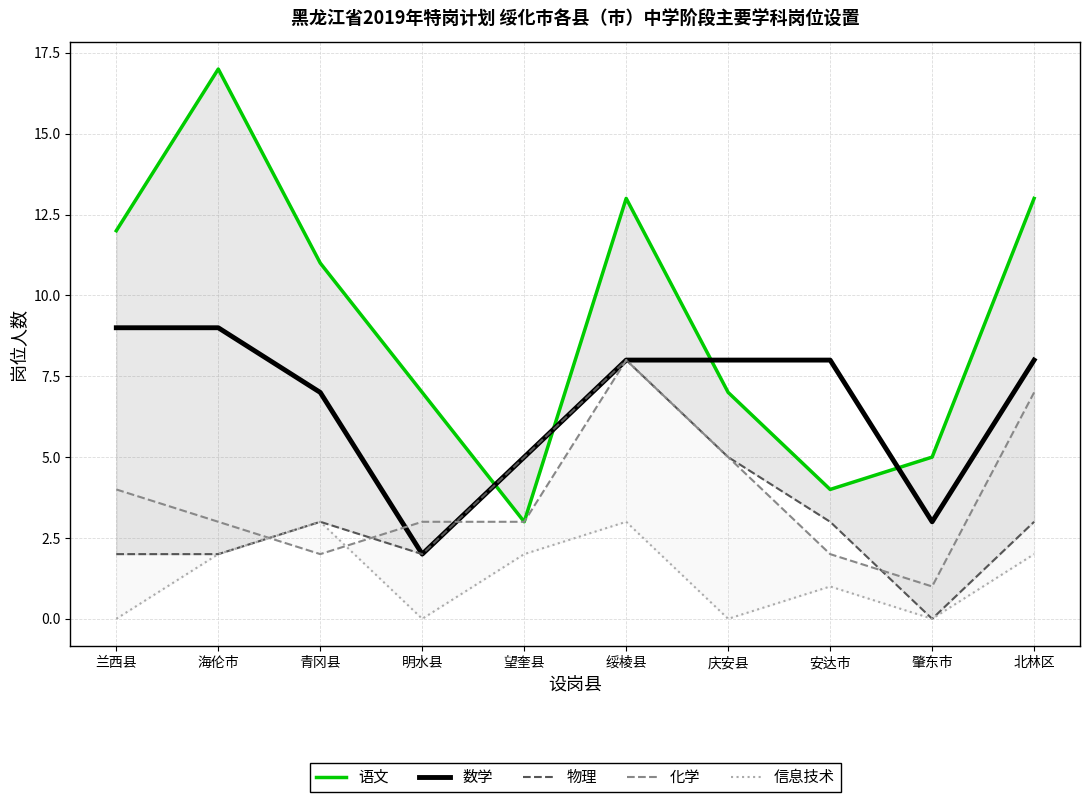

Reading right to left, list all the values displayed in this chart.

语文: 13	5	4	7	13	3	7	11	17	12
数学: 8	3	8	8	8	5	2	7	9	9
物理: 3	0	3	5	8	5	2	3	2	2
化学: 7	1	2	5	8	3	3	2	3	4
信息技术: 2	0	1	0	3	2	0	3	2	0